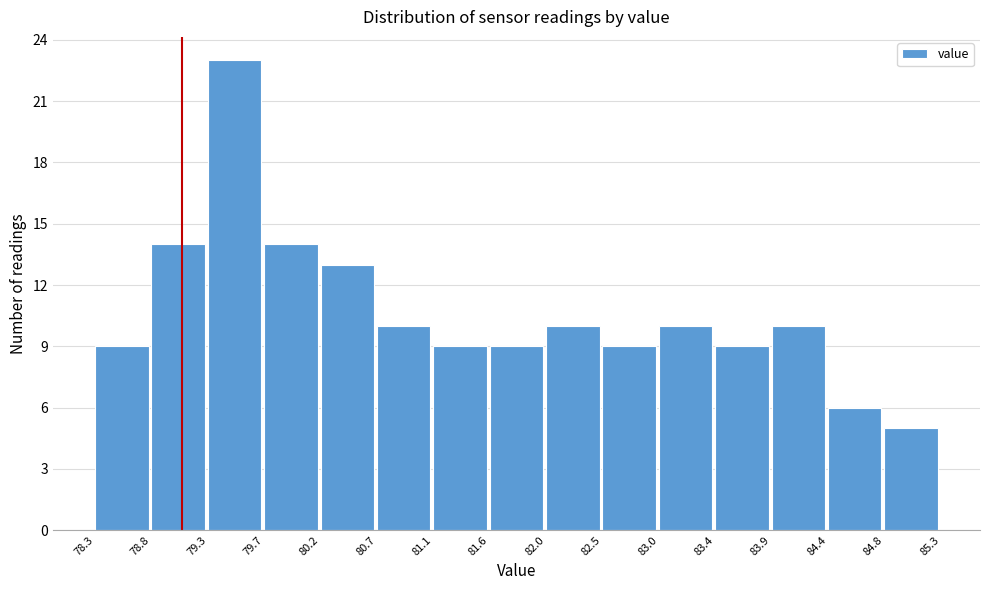

Reading left to right, transcribe this chart: for each bar, give the range it covers on the x-axis and its height. The values are not printed on the chart, so give them approximately, as read against the axis.

78.3 to 78.8: 9
78.8 to 79.3: 14
79.3 to 79.7: 23
79.7 to 80.2: 14
80.2 to 80.7: 13
80.7 to 81.1: 10
81.1 to 81.6: 9
81.6 to 82.0: 9
82.0 to 82.5: 10
82.5 to 83.0: 9
83.0 to 83.4: 10
83.4 to 83.9: 9
83.9 to 84.4: 10
84.4 to 84.8: 6
84.8 to 85.3: 5